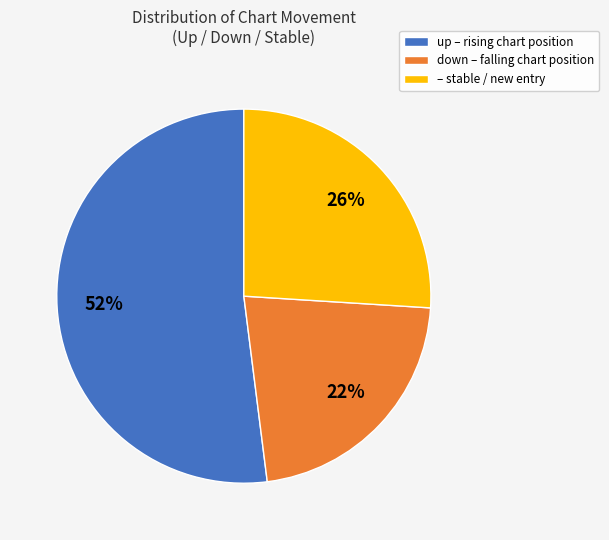

To the nearest percent, what is the average slice percentage?

33%